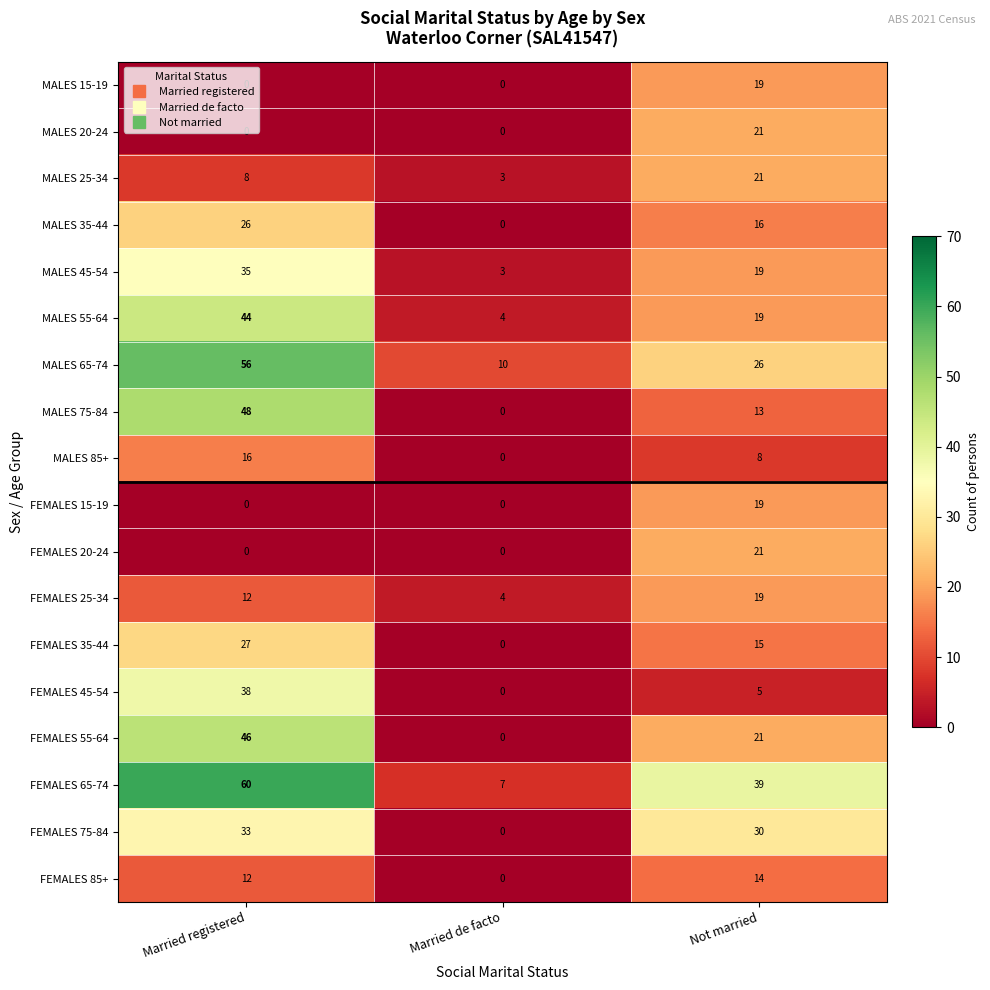

How many series are shown in this chart?

18